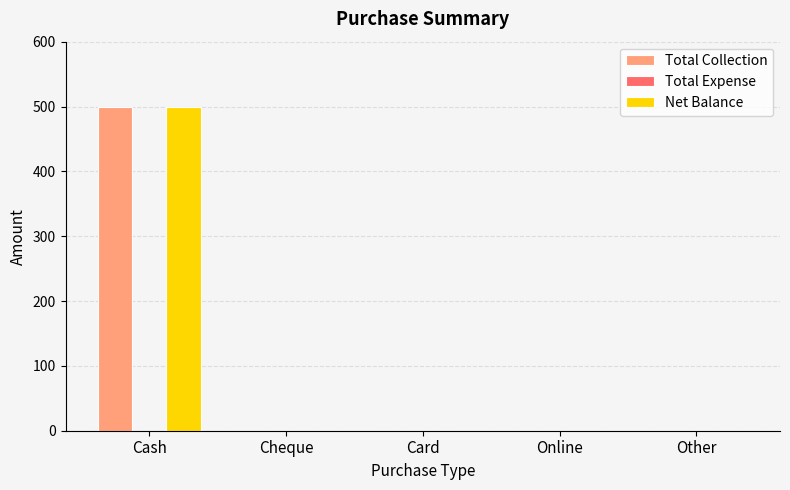

How many series are shown in this chart?

2